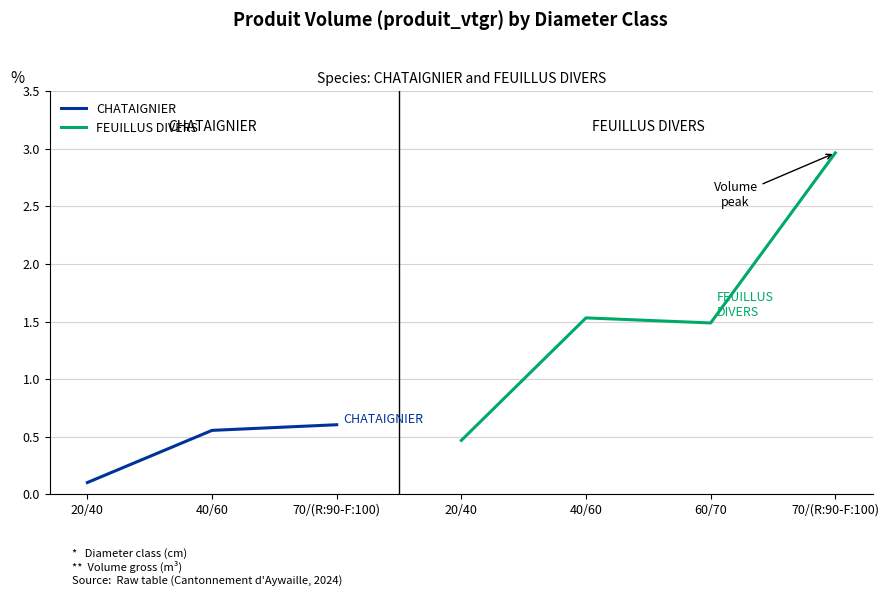

Which category has the lowest value in the CHATAIGNIER series?

20/40